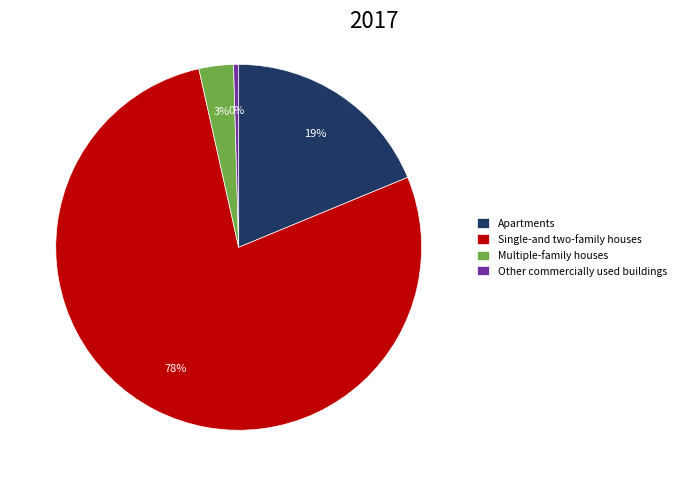

Between Single-and two-family houses and Apartments, which is larger?

Single-and two-family houses